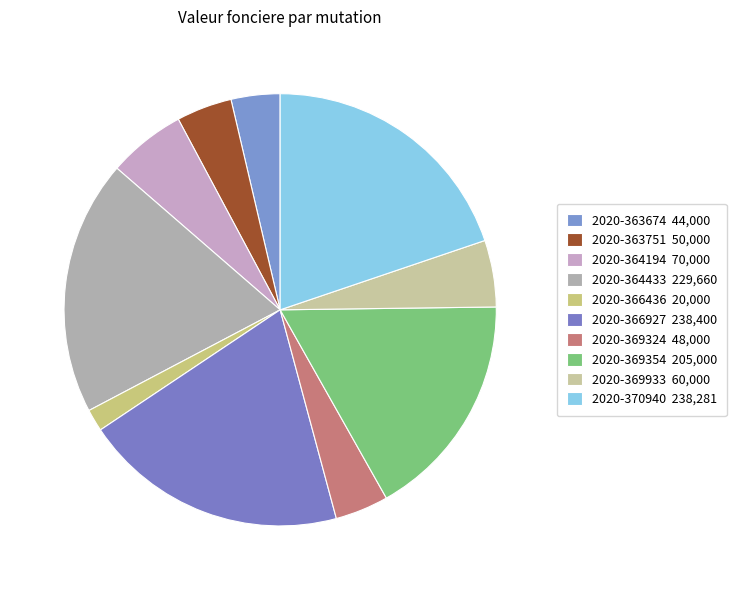

Count the number of slices in the pie.

10